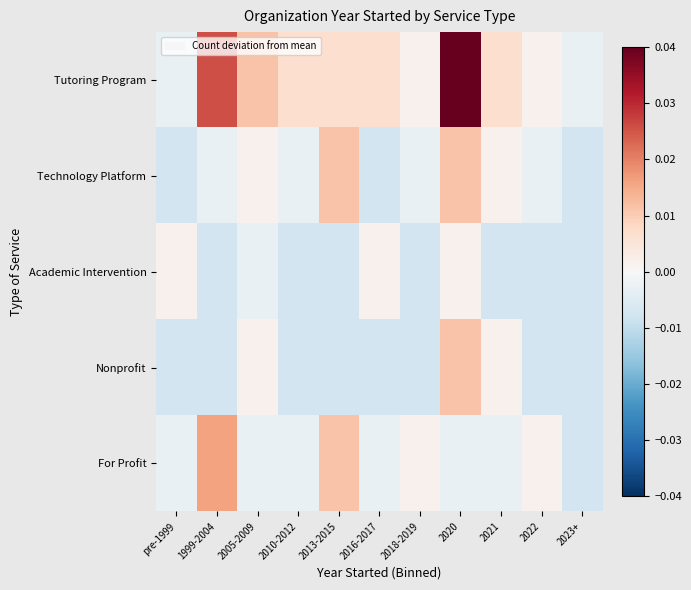

Reading right to left, list all the values displayed in this chart.

Tutoring Program: 2023+=-0.0	2022=0.0	2021=0.0	2020=0.0	2018-2019=0.0	2016-2017=0.0	2013-2015=0.0	2010-2012=0.0	2005-2009=0.0	1999-2004=0.0	pre-1999=-0.0
Technology Platform: 2023+=-0.0	2022=-0.0	2021=0.0	2020=0.0	2018-2019=-0.0	2016-2017=-0.0	2013-2015=0.0	2010-2012=-0.0	2005-2009=0.0	1999-2004=-0.0	pre-1999=-0.0
Academic Intervention: 2023+=-0.0	2022=-0.0	2021=-0.0	2020=0.0	2018-2019=-0.0	2016-2017=0.0	2013-2015=-0.0	2010-2012=-0.0	2005-2009=-0.0	1999-2004=-0.0	pre-1999=0.0
Nonprofit: 2023+=-0.0	2022=-0.0	2021=0.0	2020=0.0	2018-2019=-0.0	2016-2017=-0.0	2013-2015=-0.0	2010-2012=-0.0	2005-2009=0.0	1999-2004=-0.0	pre-1999=-0.0
For Profit: 2023+=-0.0	2022=0.0	2021=-0.0	2020=-0.0	2018-2019=0.0	2016-2017=-0.0	2013-2015=0.0	2010-2012=-0.0	2005-2009=-0.0	1999-2004=0.0	pre-1999=-0.0